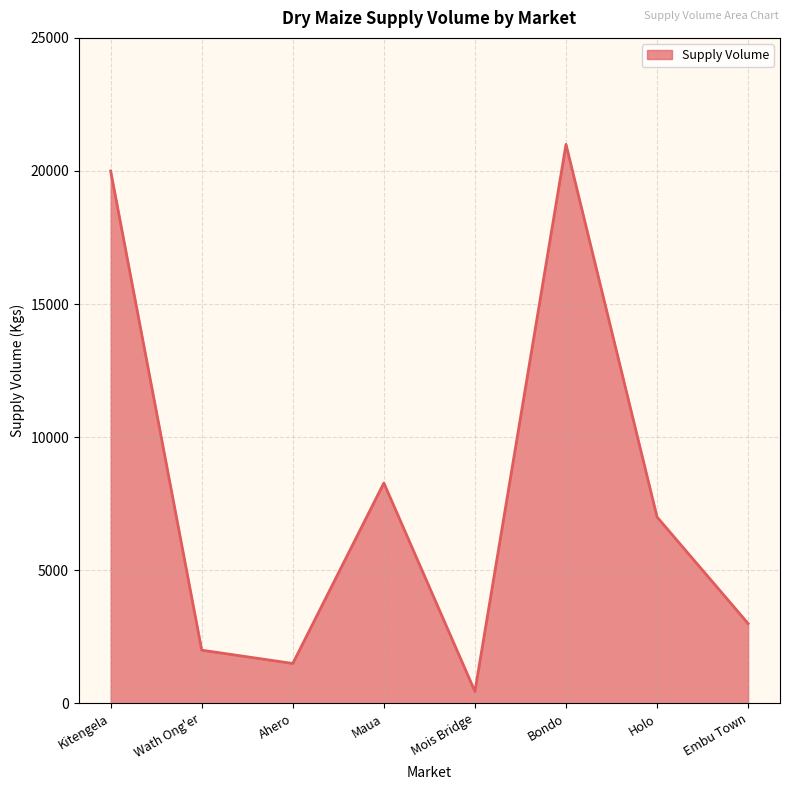

How many distinct data groups are displayed?

1